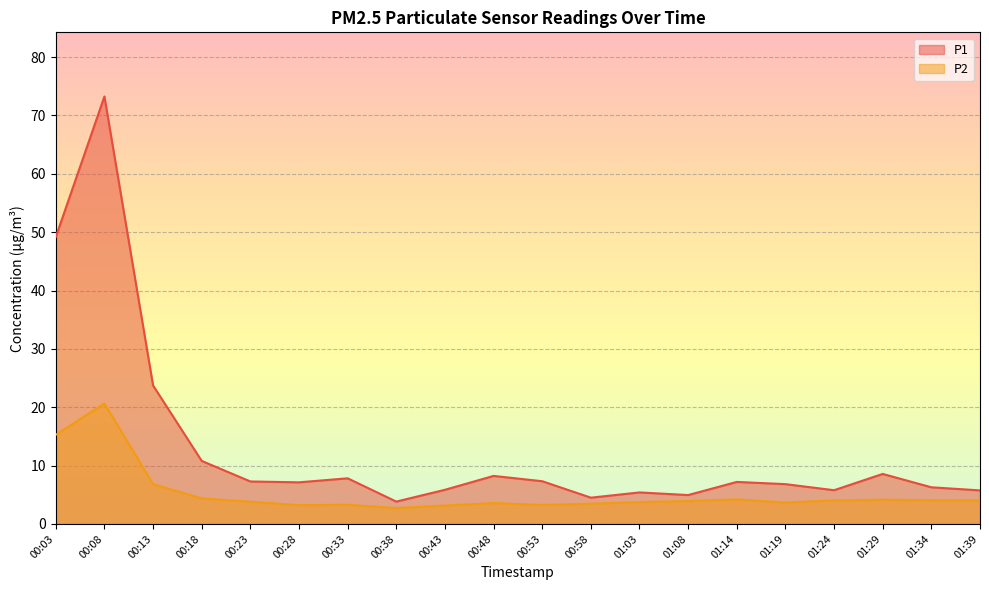

Where is the first local minimum for P2?

00:28